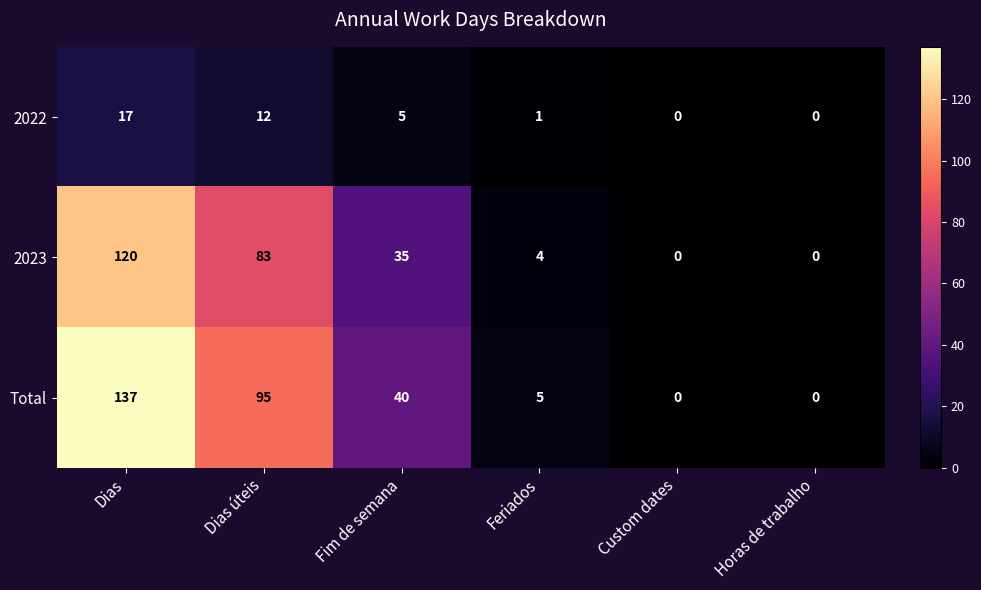

Which series has the largest range (max minus min)?

Total